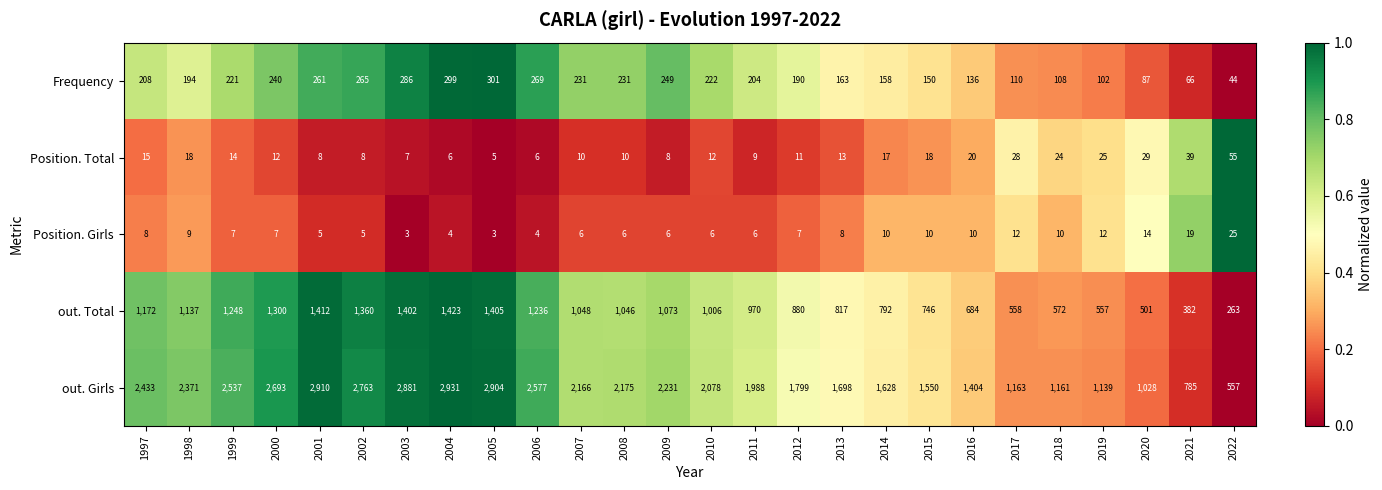

What value does the Frequency series have at 2019, to the nearest 10?

100